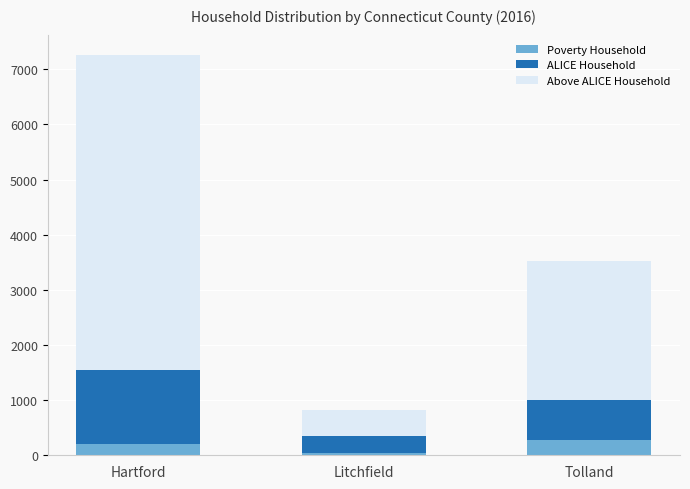

What is the maximum value for Poverty Household?

272